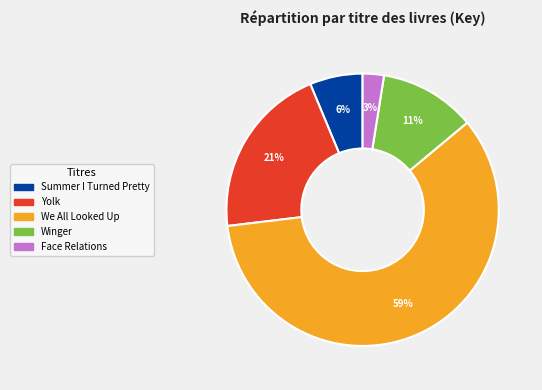

What percentage is the Summer I Turned Pretty slice, to the nearest percent?

6%